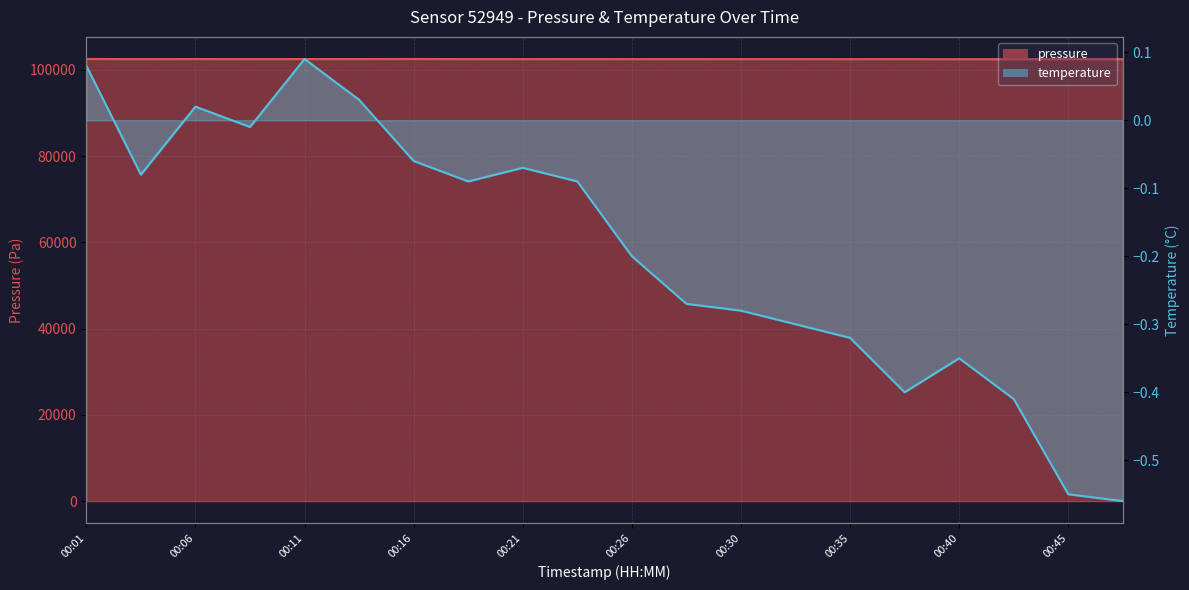

At 00:38, list the series in order from smallest to largest.

temperature, pressure